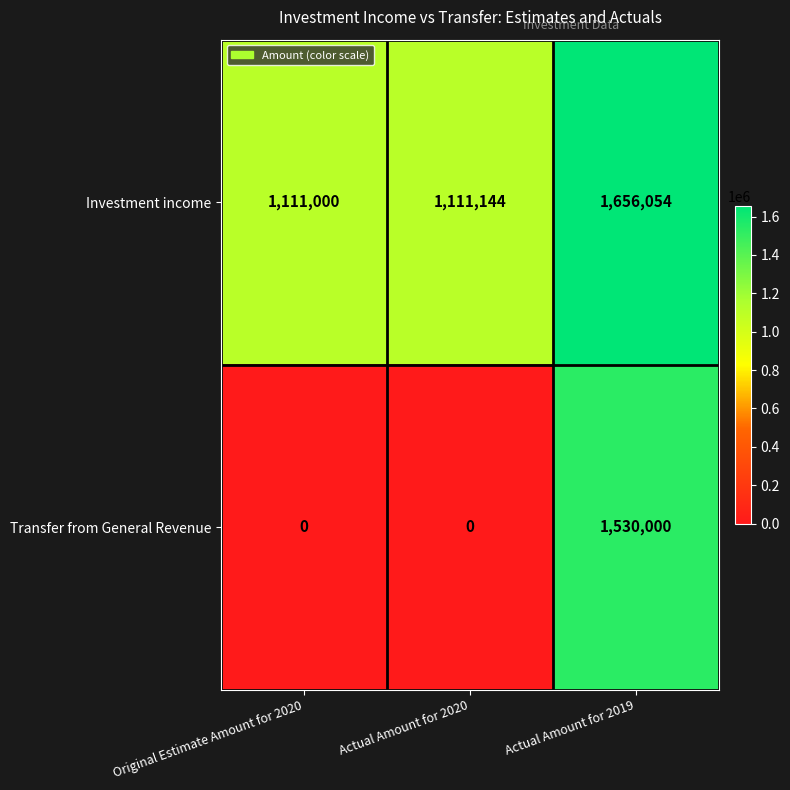

The Transfer from General Revenue series shows 733600 at Original Estimate Amount for 2020. True or false?

False